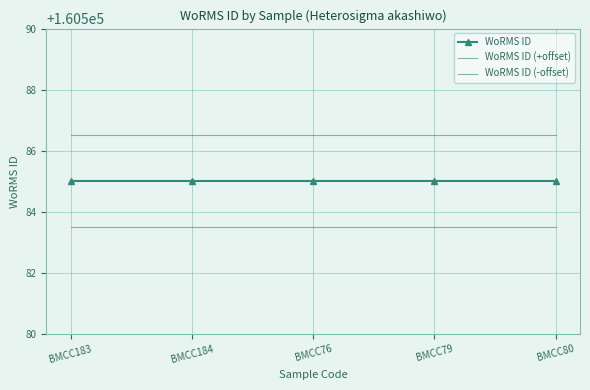

At which category is the sum across all series the highest?

BMCC183